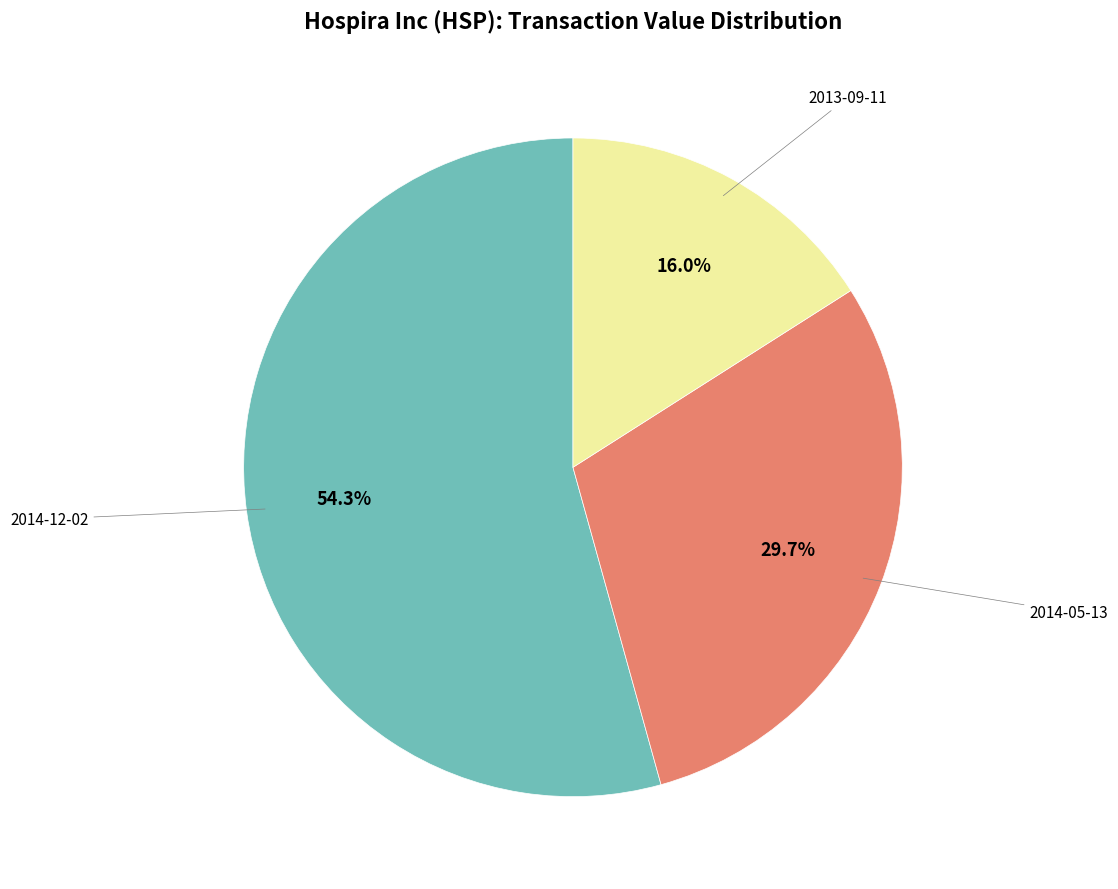

Is there any slice that represents more than half of the pie?

Yes